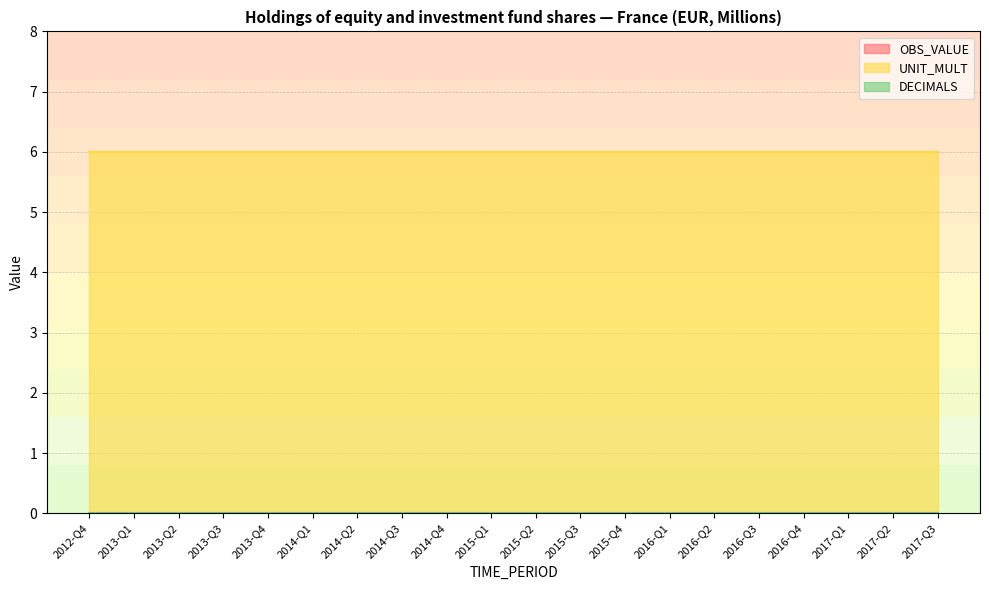

True or false: UNIT_MULT and OBS_VALUE cross at least once.

False